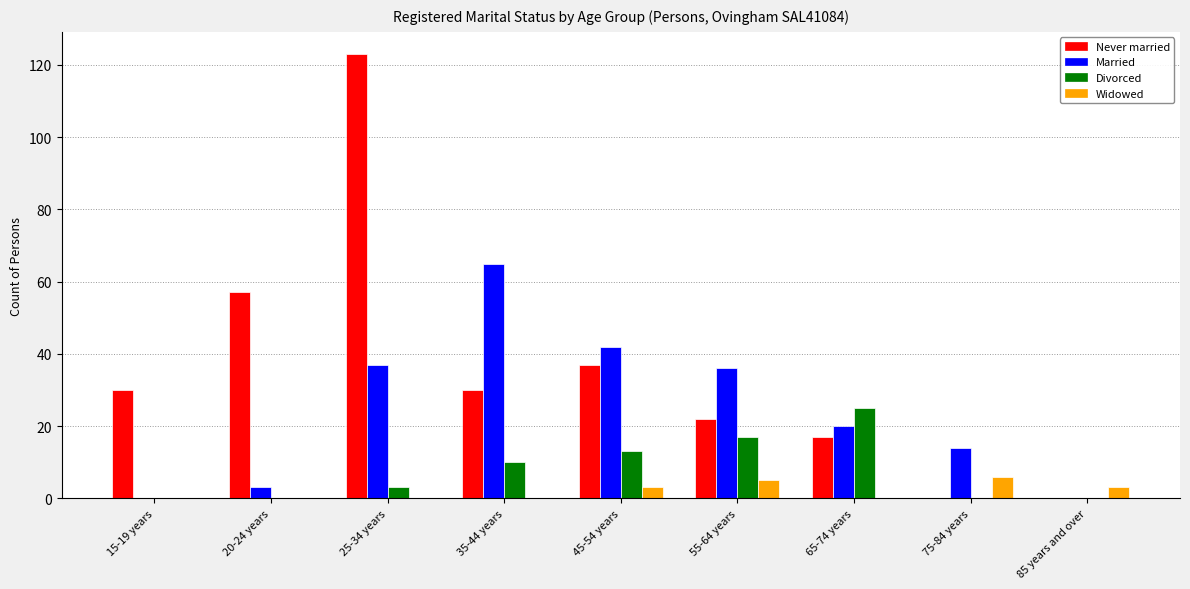

What is the maximum value shown in the chart?

123